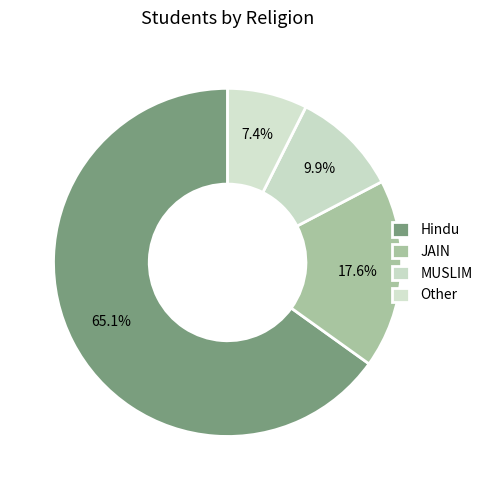

What percentage is the Other slice, to the nearest percent?

7%